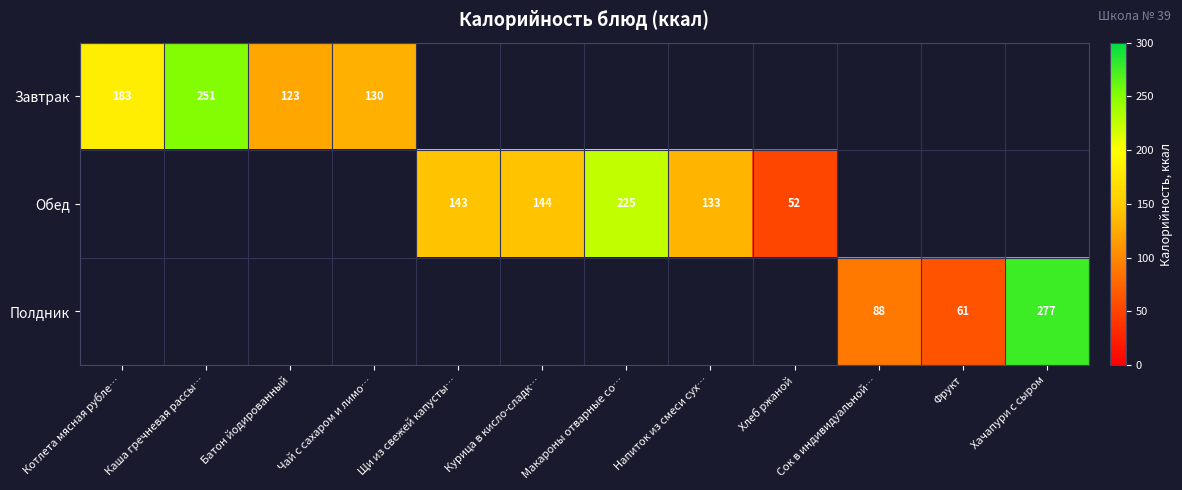

Is it true that Обед equals 133 at Напиток из смеси сух…?

True